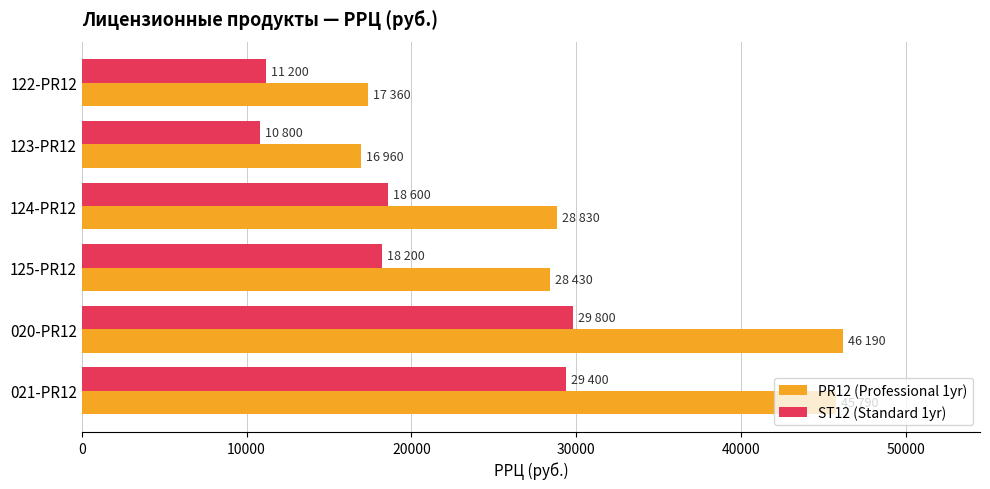

Which series has the largest total across all categories?

PR12 (Professional 1yr)